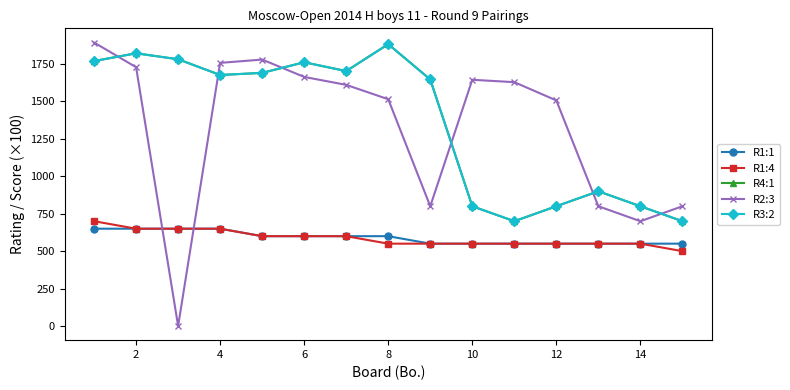

Is this an area chart (filled region under the line)?

No